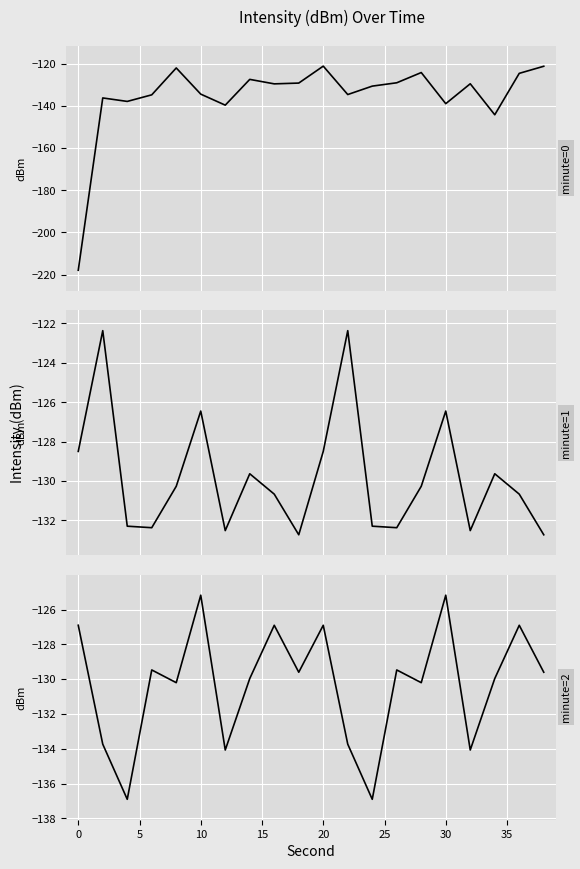

What is the value of the minute=0 point at the 5th from the left?

-122.1